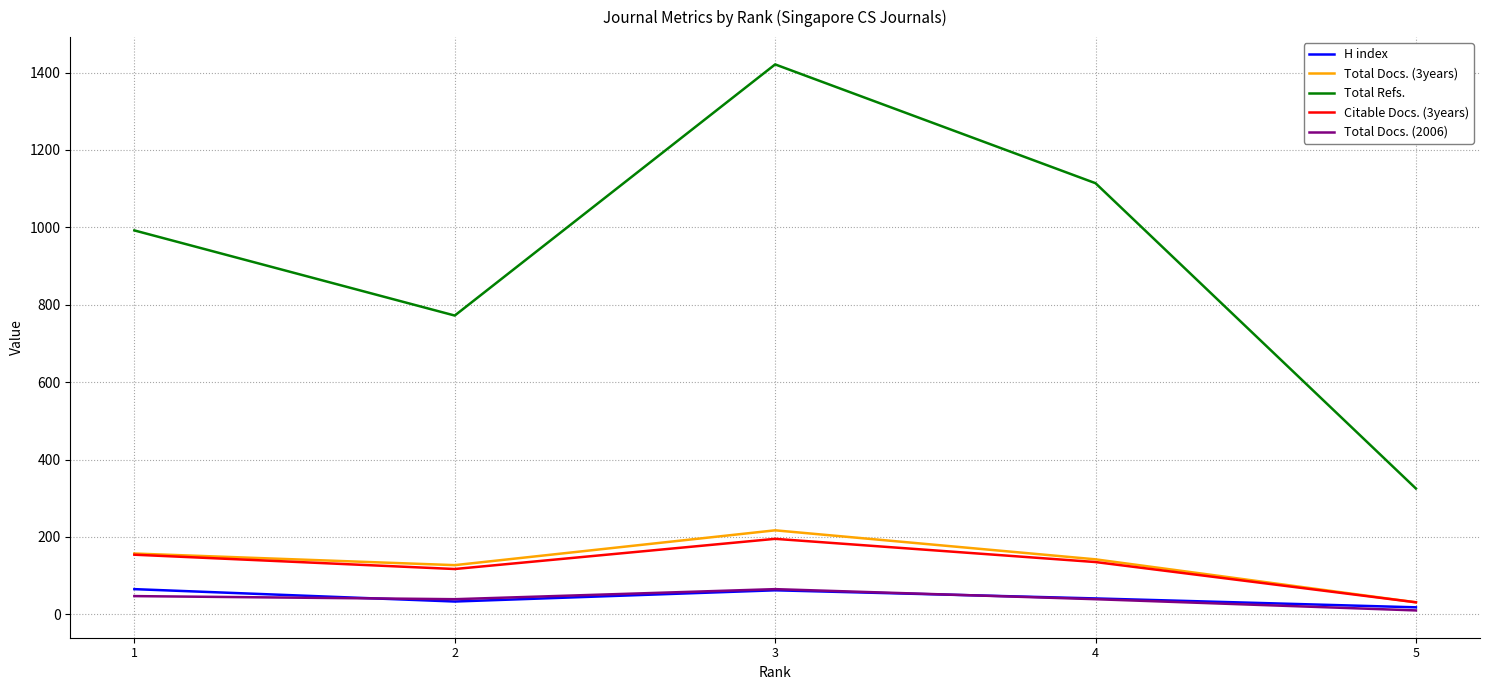

Which series has the largest range (max minus min)?

Total Refs.